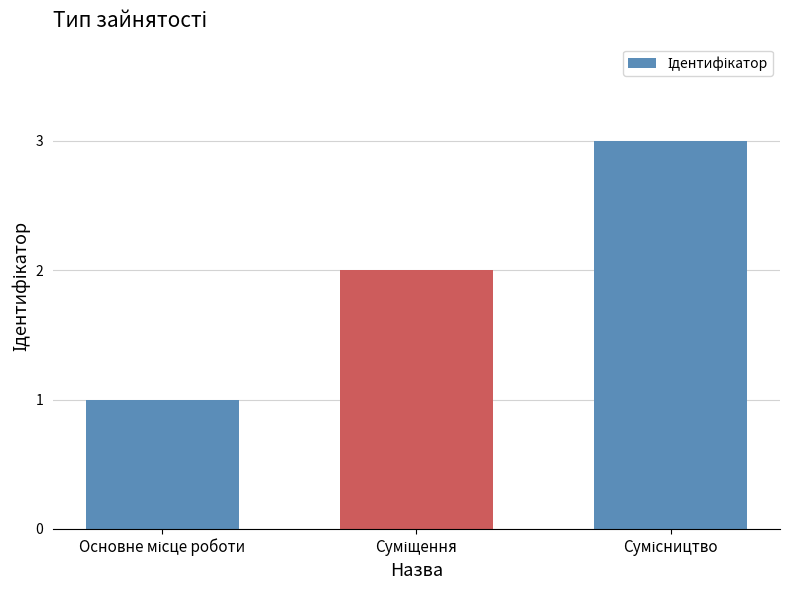

How many bars are there in total?

3